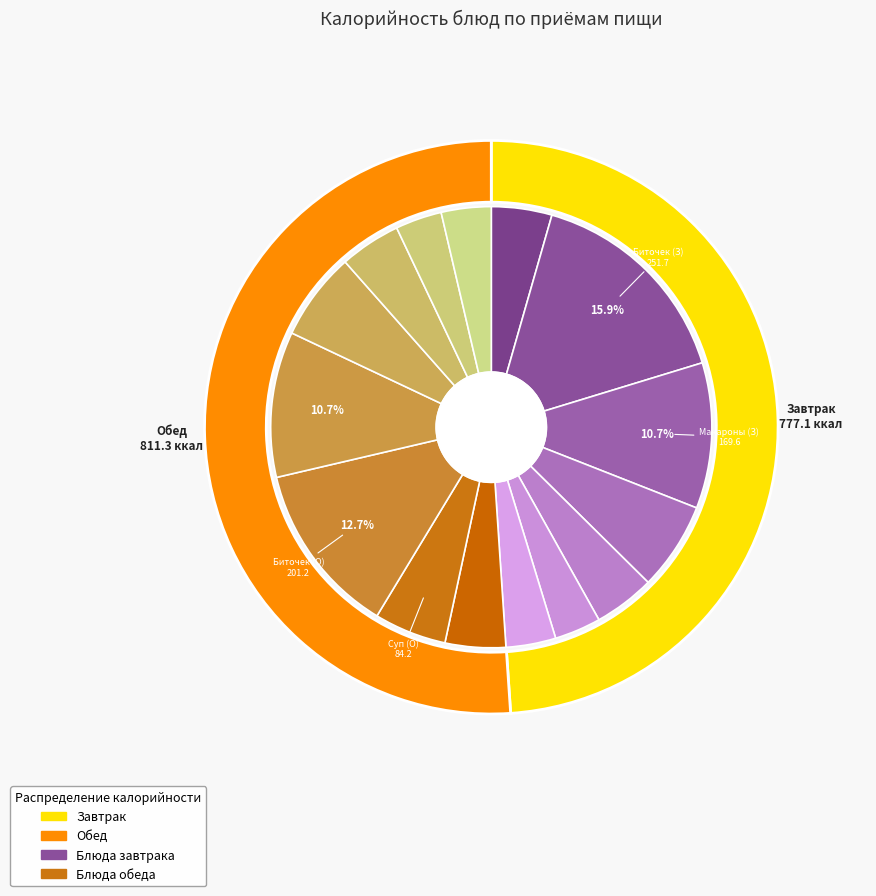

Approximately how many times larger is the value at Хлеб пшеничный (Завтрак) compared to Салат из свеклы (Обед)?

1.0